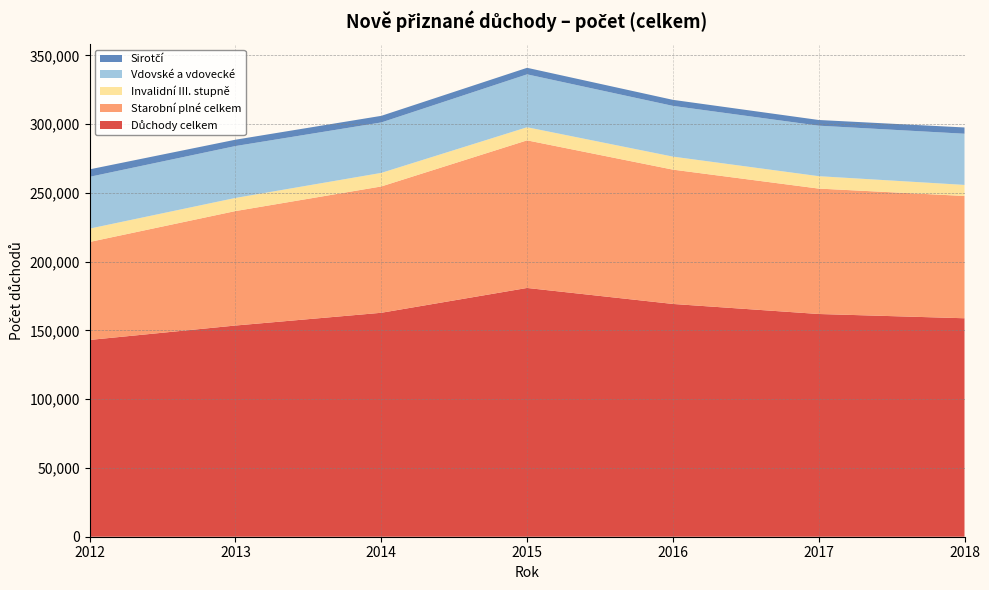

Reading left to right, what are all the values shown in this chart?

Důchody celkem: 143117	153606	162875	180927	169298	161992	158889
Starobní plné celkem: 71273	83252	91876	107357	97696	91212	88937
Invalidní III. stupně: 9699	9539	9860	9529	9460	9019	8046
Vdovské a vdovecké: 37672	37743	36687	38473	36903	36738	37227
Sirotčí: 5429	4609	4806	4762	4391	4136	4554